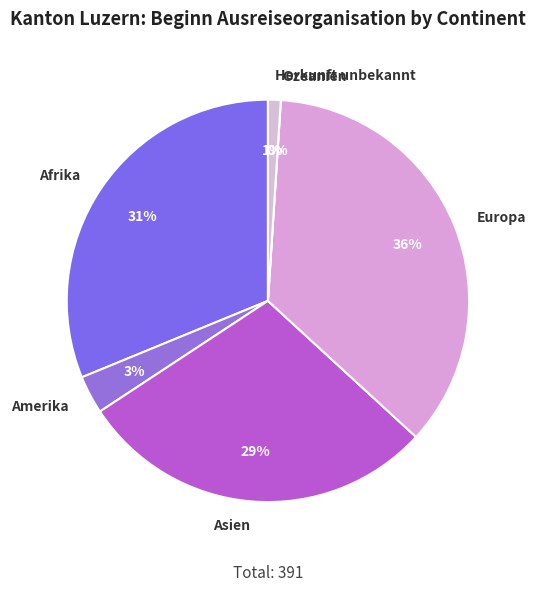

How many slices are in this pie chart?

6